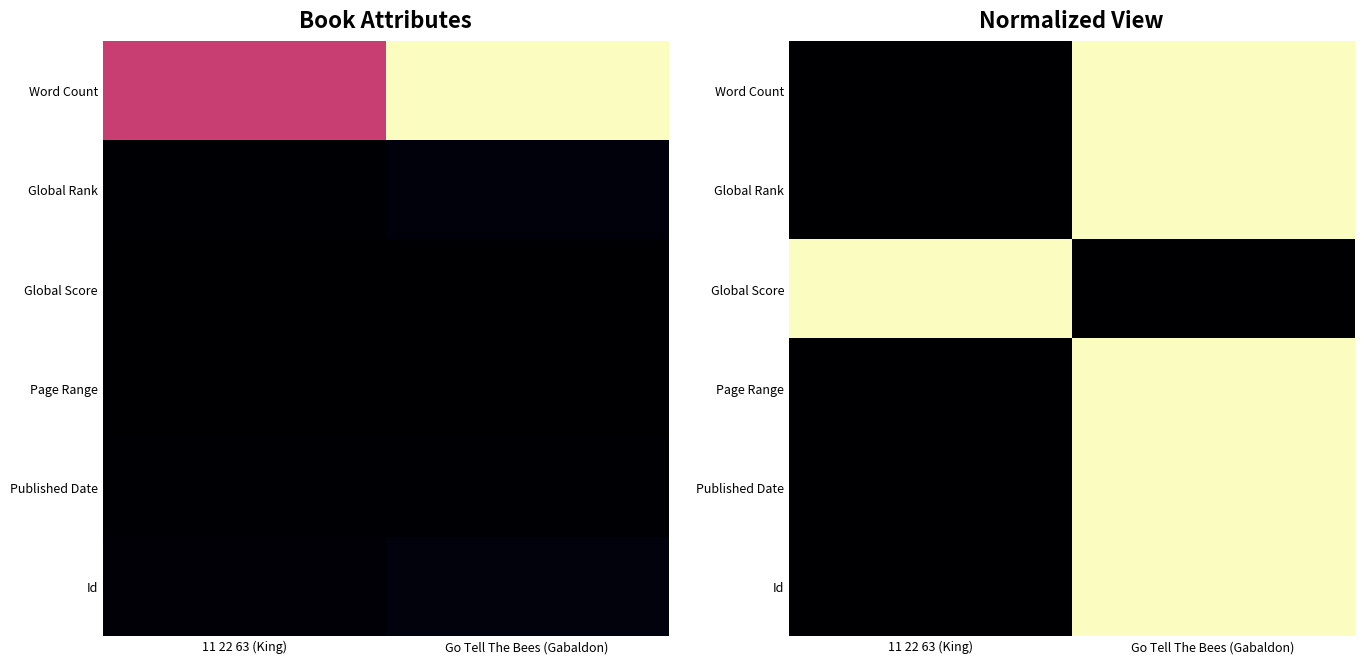

Is it true that Word Count equals 1 at Go Tell The Bees (Gabaldon)?

True